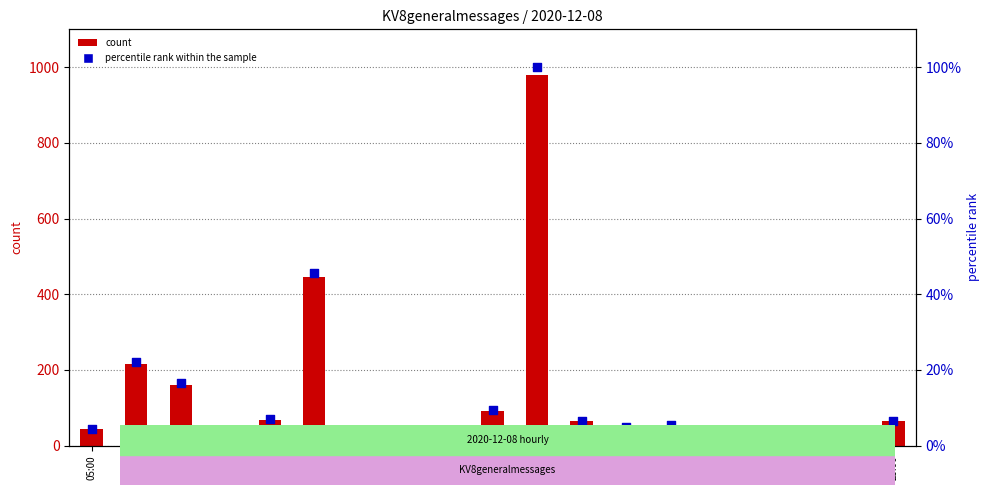

Which series reaches the minimum Y coordinate?

percentile rank within the sample